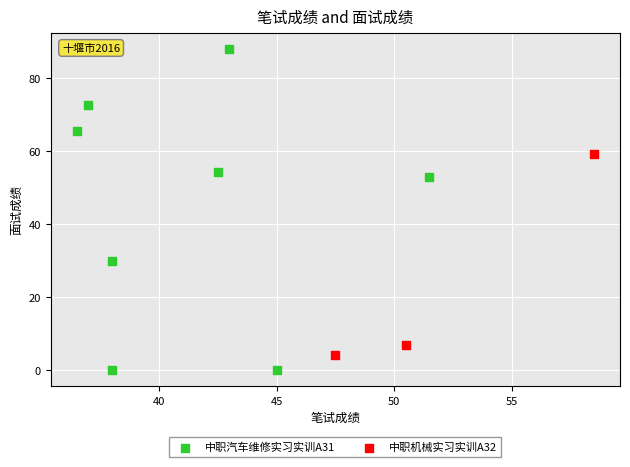

Which series has the largest Y range (max minus min)?

中职汽车维修实习实训A31